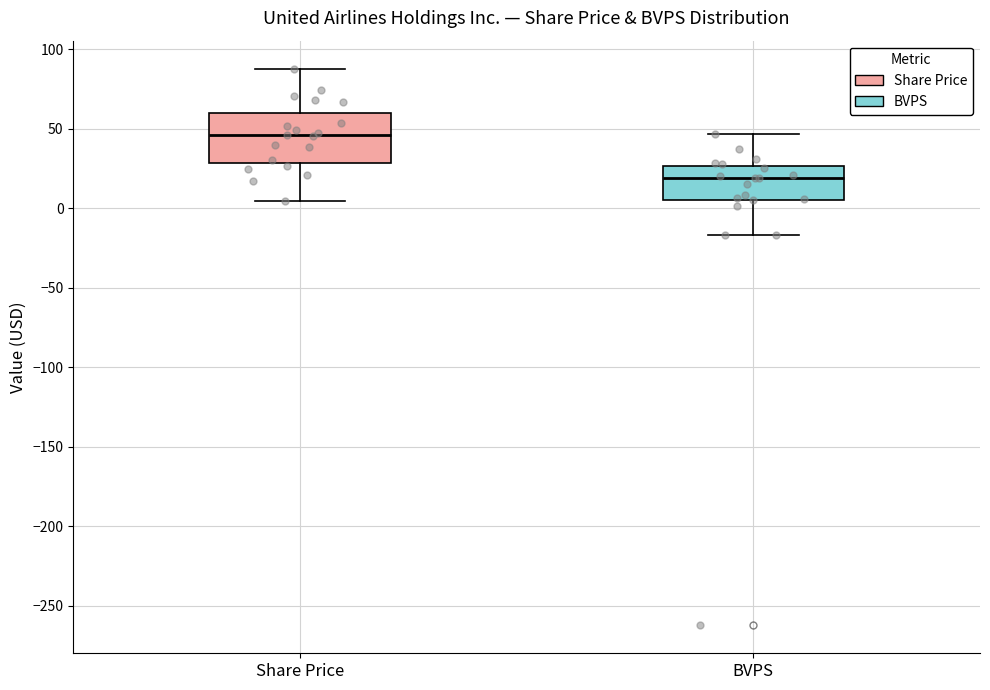

Which box is the tallest, from its lower edge to its upper edge?

Share Price